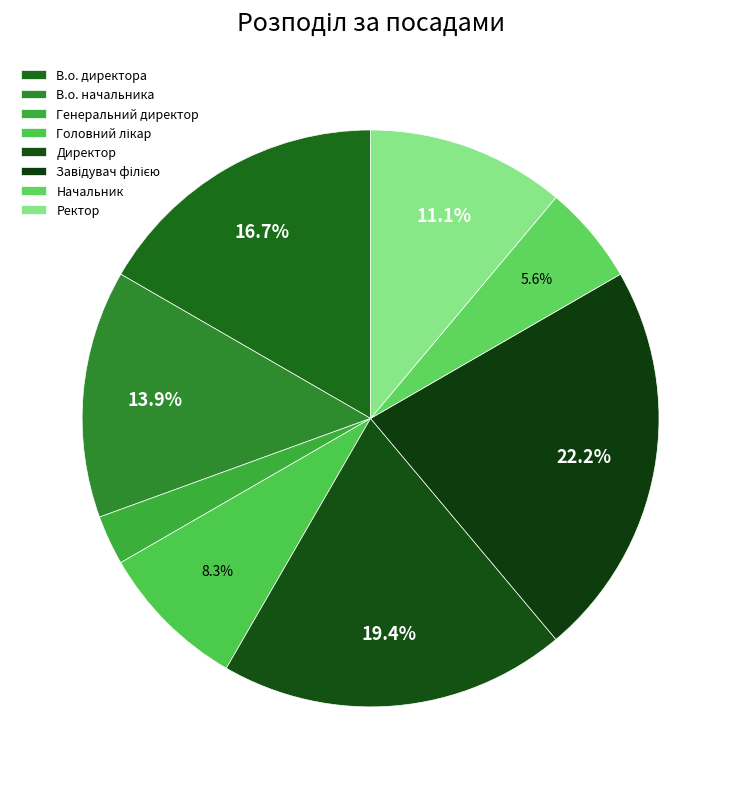

Is the sum of Генеральний директор and Начальник greater than half?

No